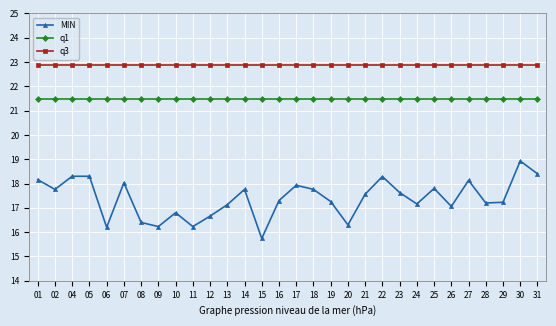

Is it true that MIN equals 4.0 at 18?

False